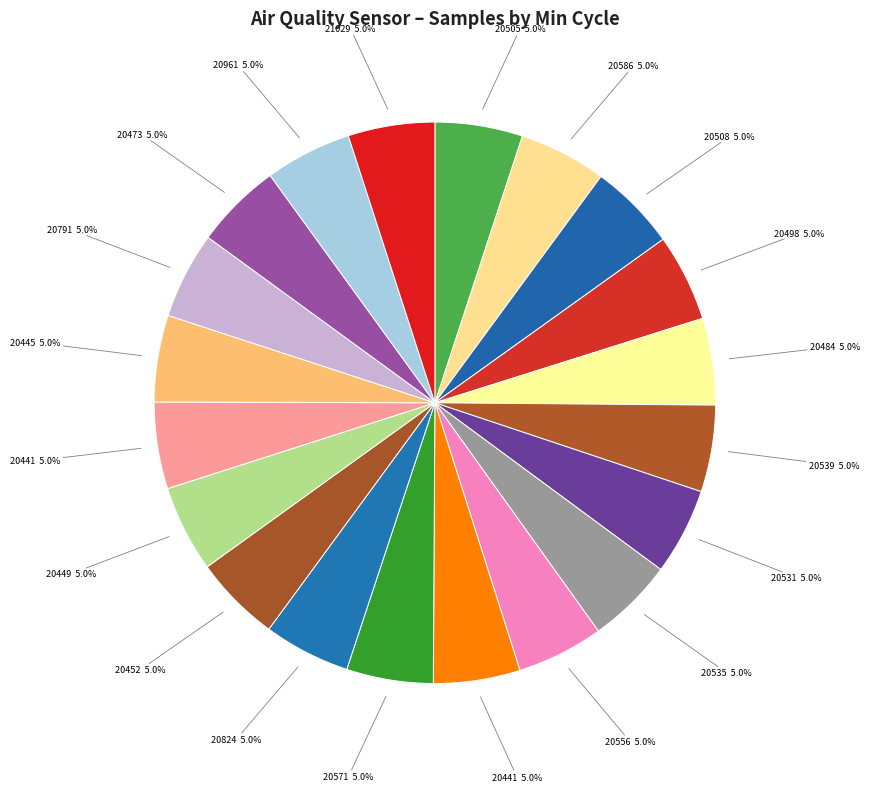

Is there a majority slice in this chart?

No